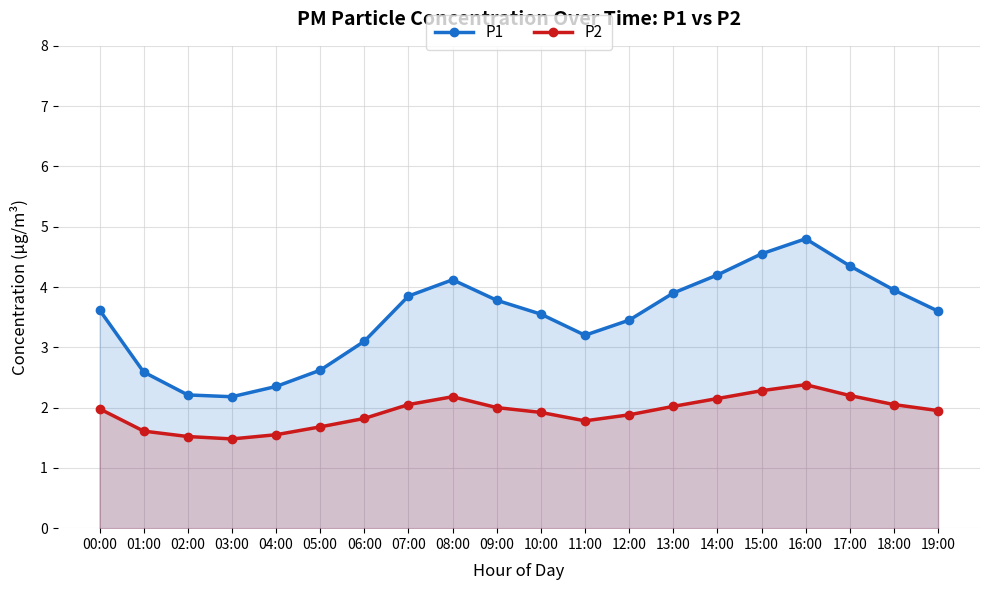

What is the total value across all series at 06:00?

4.9